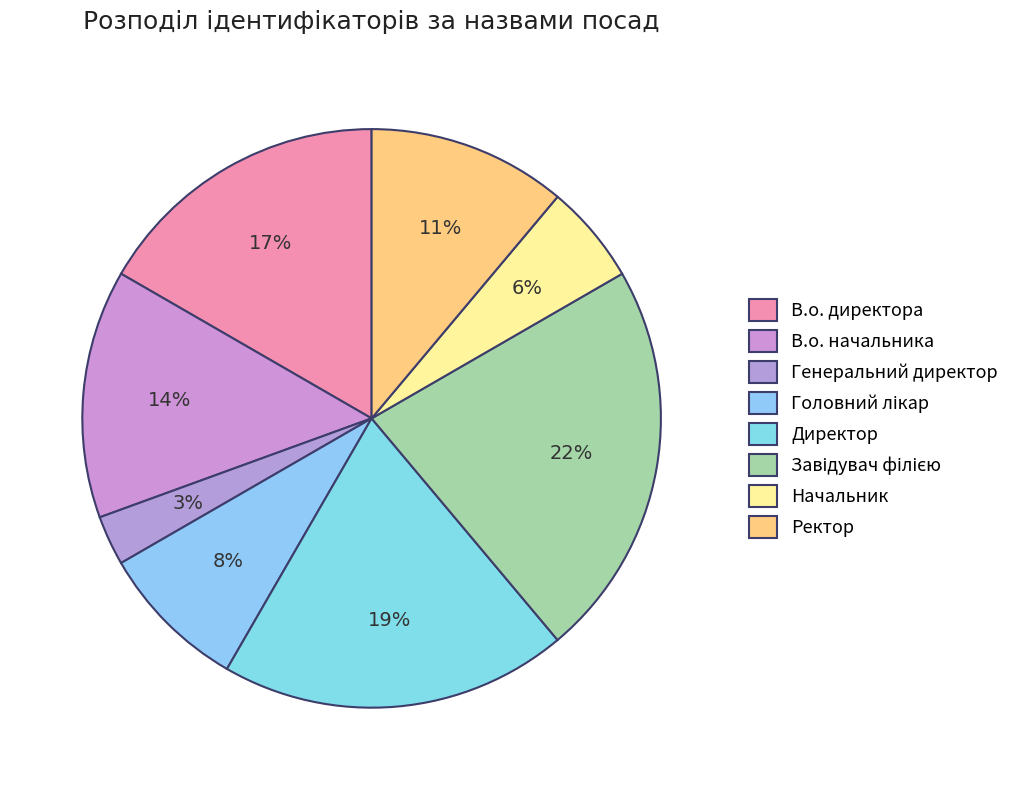

How many segments does this pie chart have?

8